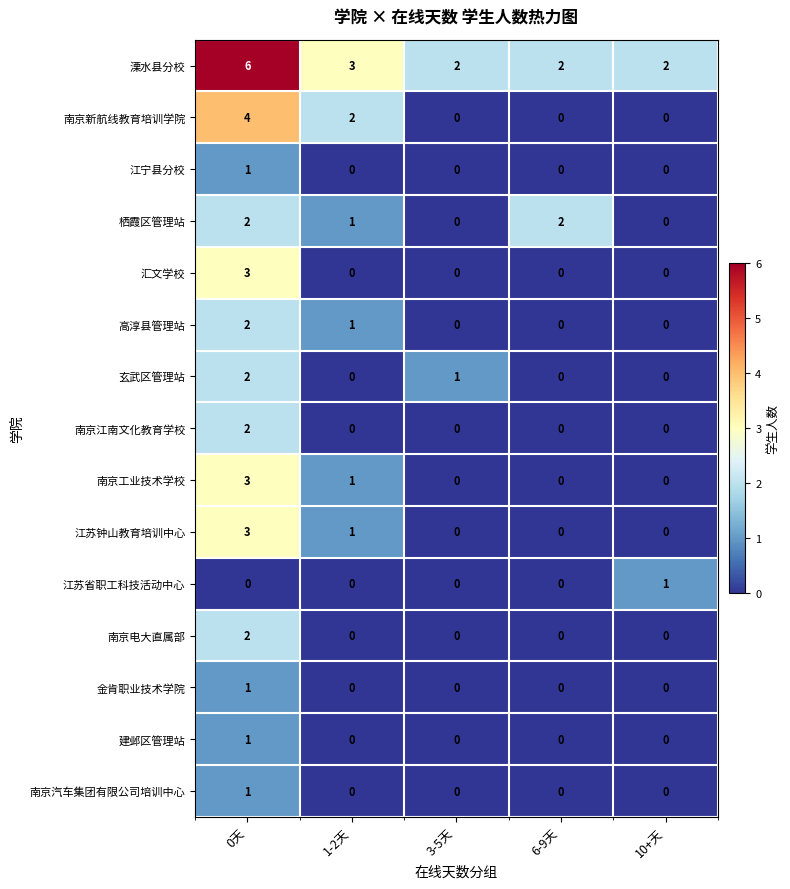

What is the greatest value displayed?

6